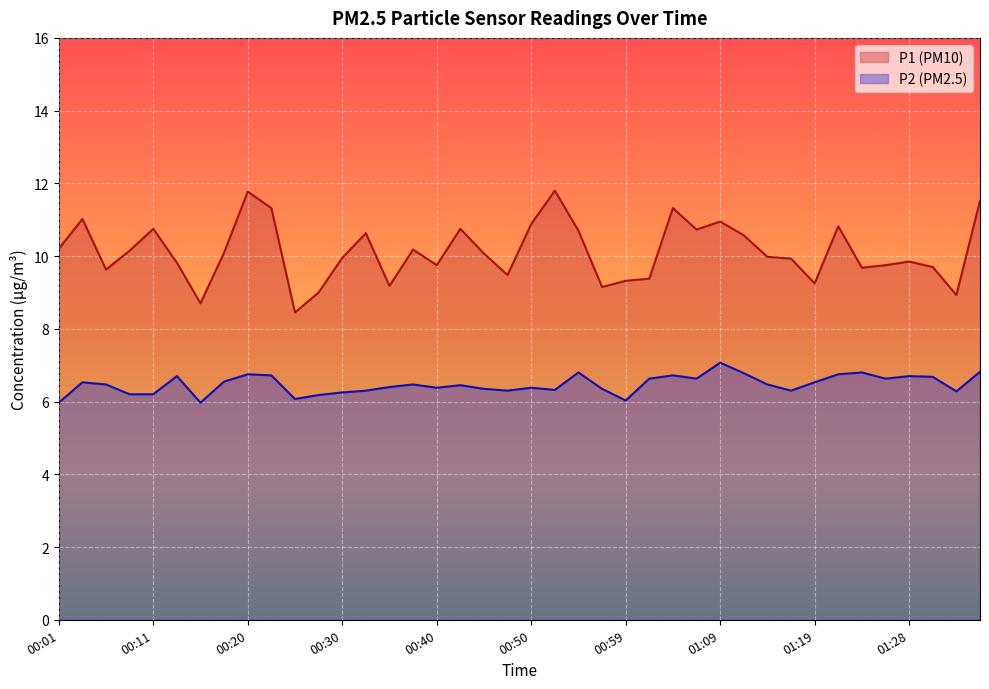

The P1 series shows 9.7 at 01:24. True or false?

True